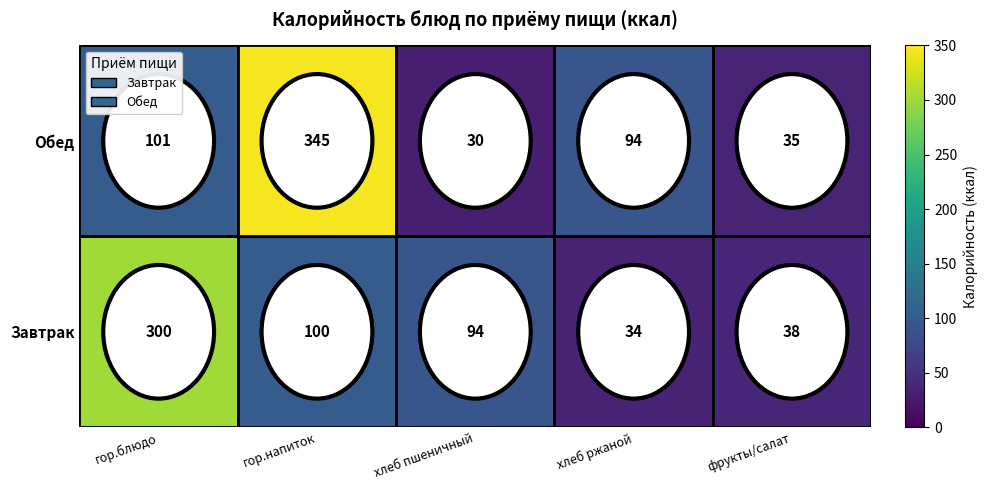

Rank the series by their maximum value, from lowest to highest.

Завтрак, Обед